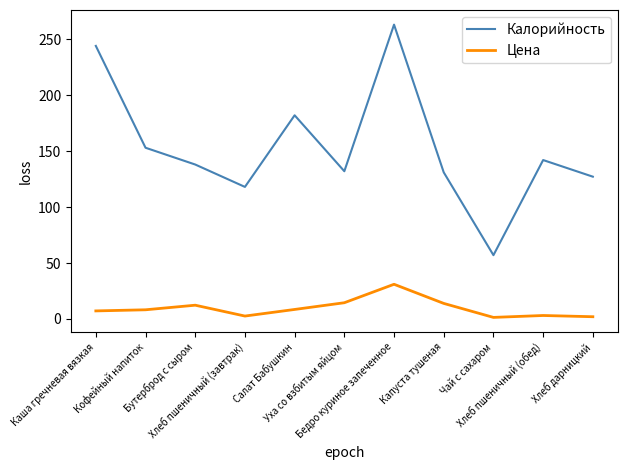

Which series has the largest total across all categories?

Калорийность